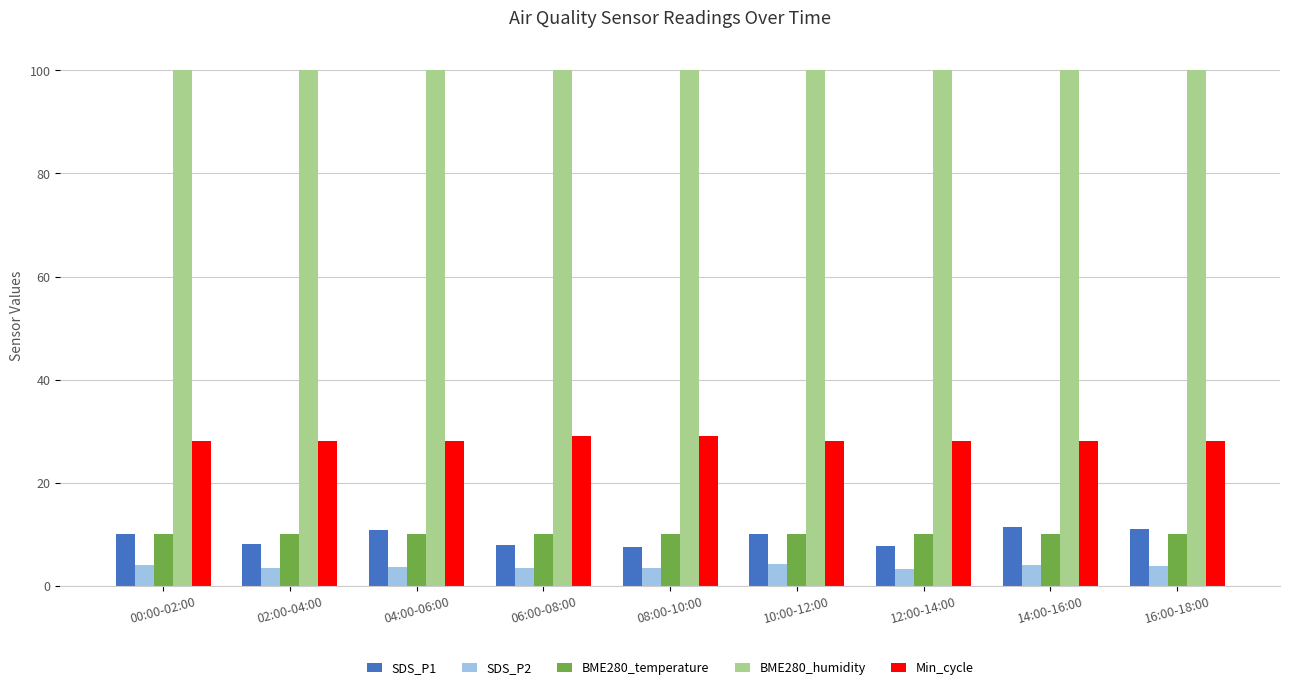

What is the minimum value for Min_cycle?

28.0